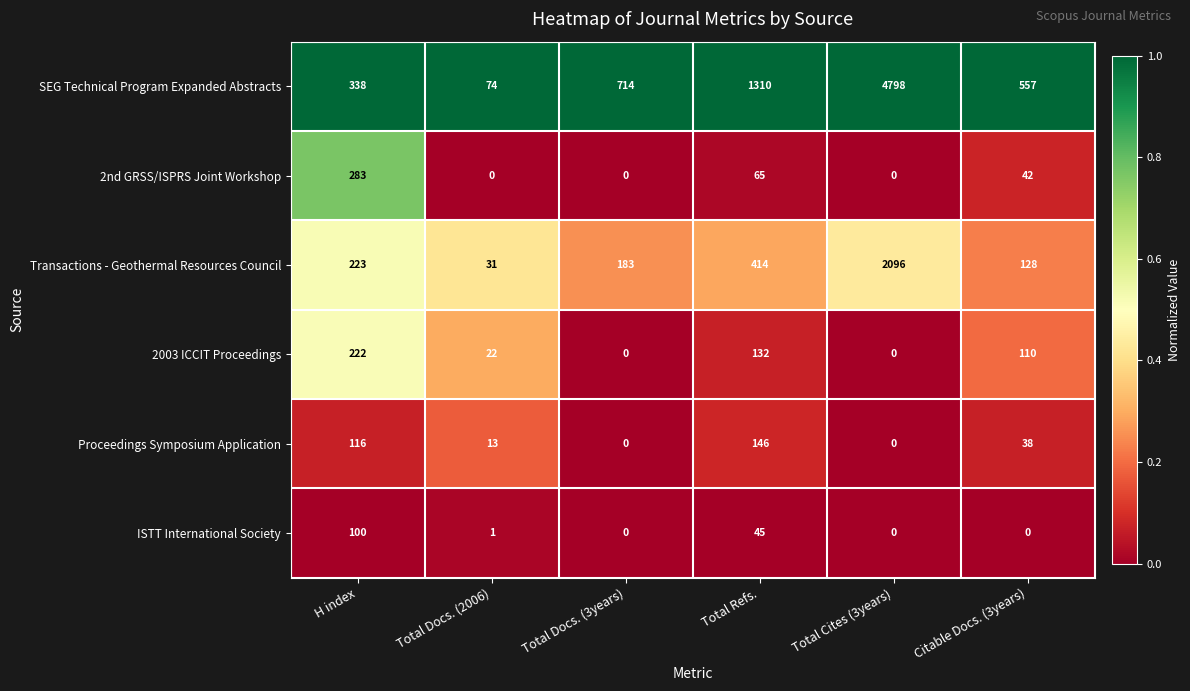

List the series in order of their peak value, highest first.

SEG Technical Program Expanded Abstracts, Transactions - Geothermal Resources Council, 2nd GRSS/ISPRS Joint Workshop, 2003 ICCIT Proceedings, Proceedings Symposium Application, ISTT International Society